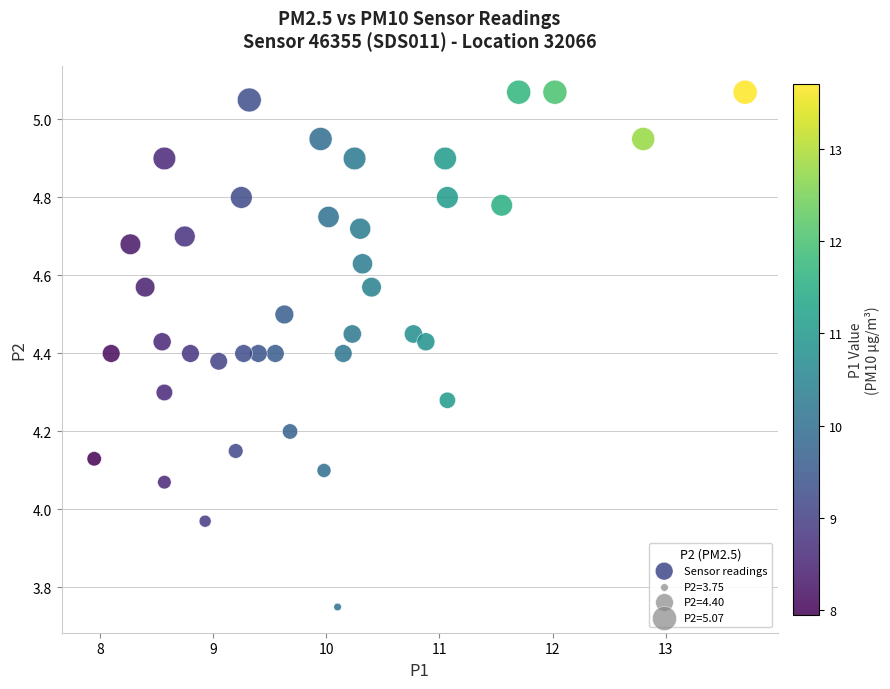

What is the range of Y values (max minus min)?

1.3